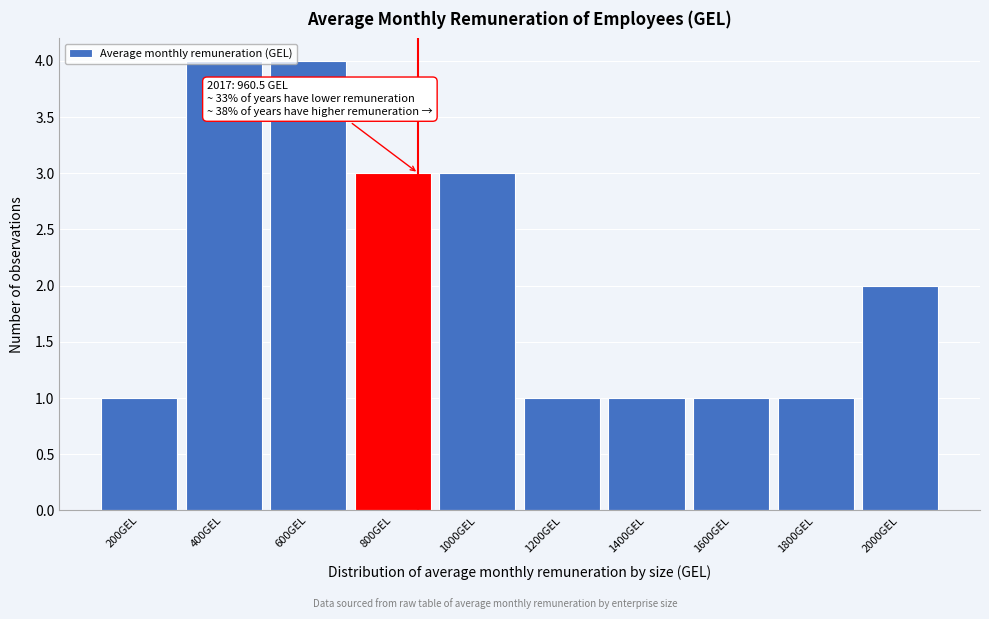

What is the difference between the second highest and minimum values?

3